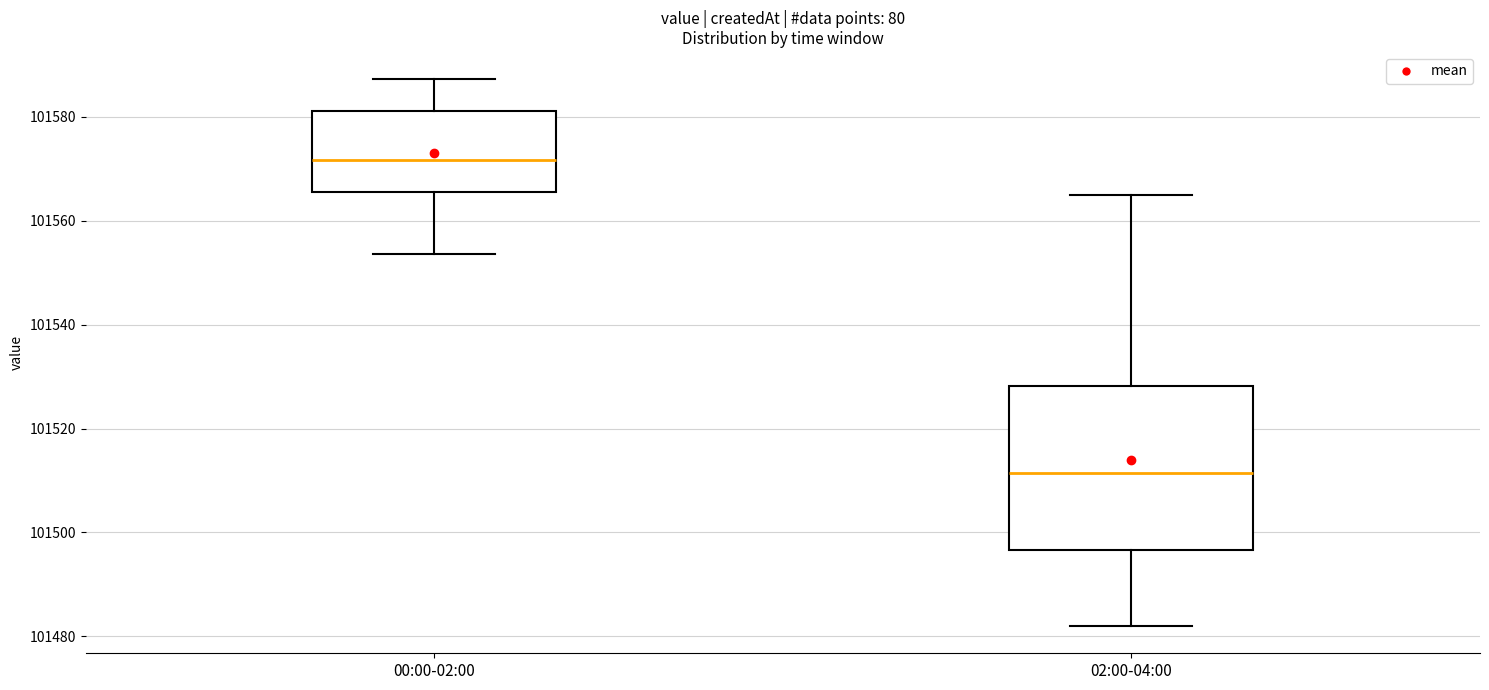

Reading left to right, read every box against the y-axis: the position of its median line, the range the box covers, and the ends of its whiskers. The values are not printed on the chart, so give them approximately, as read against the axis.

00:00-02:00: median 101572, box 101566 to 101582, whiskers 101554 to 101588
02:00-04:00: median 101512, box 101496 to 101528, whiskers 101482 to 101566